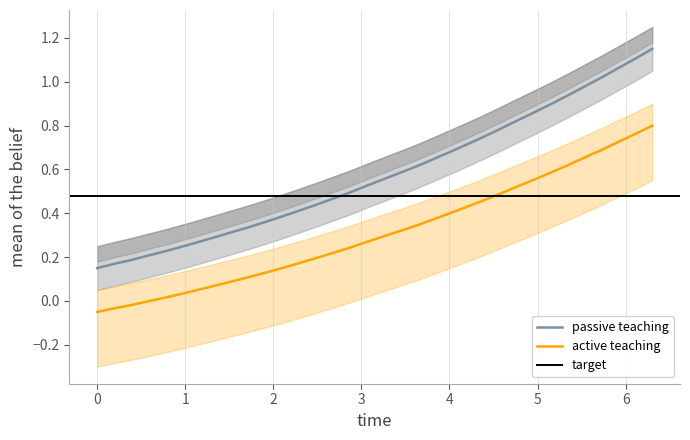

True or false: active teaching and passive teaching cross at least once.

False